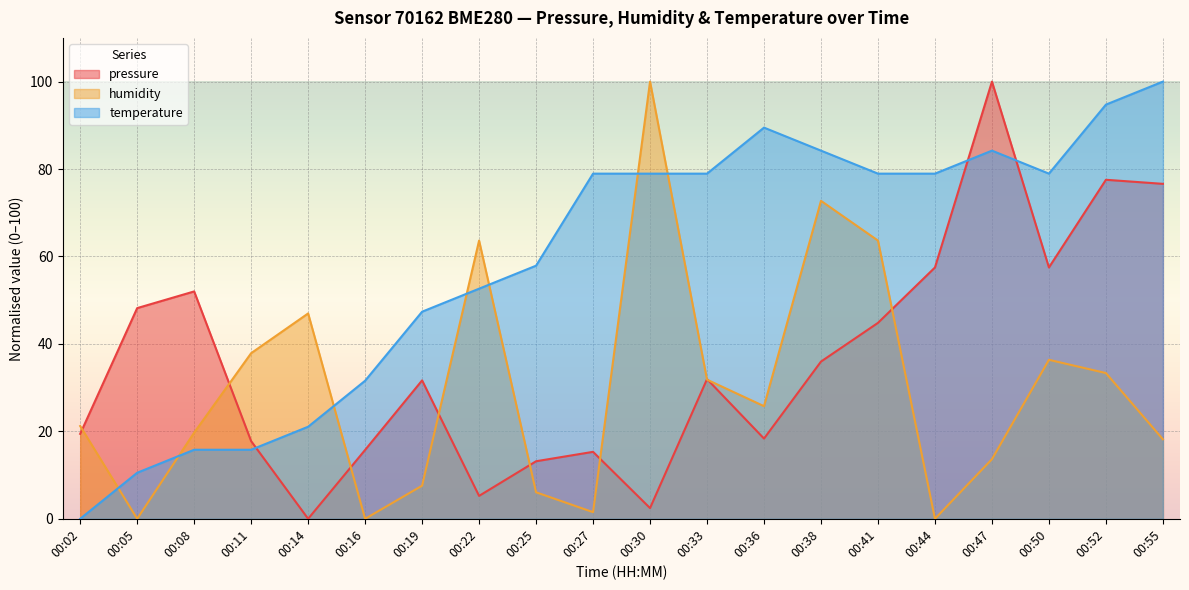

Reading right to left, list all the values displayed in this chart.

pressure: 00:55=76.6	00:52=77.5	00:50=57.5	00:47=100.0	00:44=57.5	00:41=44.8	00:38=36.0	00:36=18.3	00:33=31.9	00:30=2.4	00:27=15.3	00:25=13.2	00:22=5.2	00:19=31.7	00:16=15.8	00:14=0.0	00:11=17.8	00:08=52.0	00:05=48.2	00:02=19.4
humidity: 00:55=18.2	00:52=33.3	00:50=36.4	00:47=13.6	00:44=0.0	00:41=63.6	00:38=72.7	00:36=25.8	00:33=31.8	00:30=100.0	00:27=1.5	00:25=6.1	00:22=63.6	00:19=7.6	00:16=0.0	00:14=47.0	00:11=37.9	00:08=19.7	00:05=0.0	00:02=21.2
temperature: 00:55=100.0	00:52=94.7	00:50=78.9	00:47=84.2	00:44=78.9	00:41=78.9	00:38=84.2	00:36=89.5	00:33=78.9	00:30=78.9	00:27=78.9	00:25=57.9	00:22=52.6	00:19=47.4	00:16=31.6	00:14=21.1	00:11=15.8	00:08=15.8	00:05=10.5	00:02=0.0